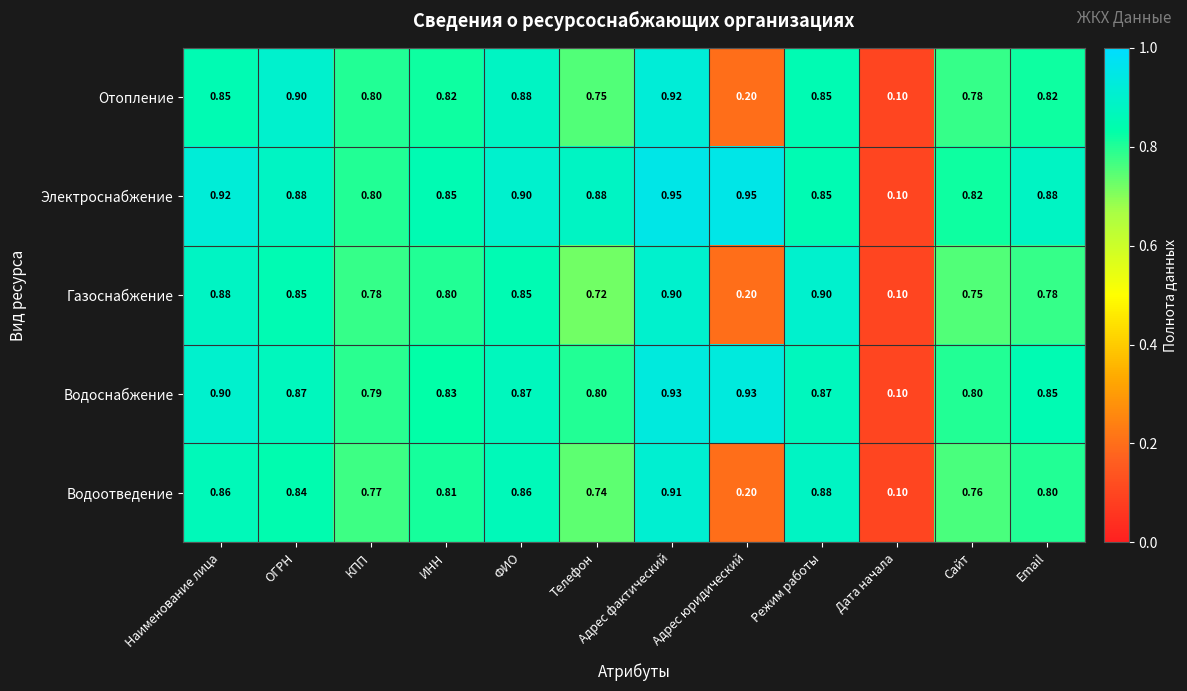

Where is Водоотведение nearest to the value 0?

Дата начала